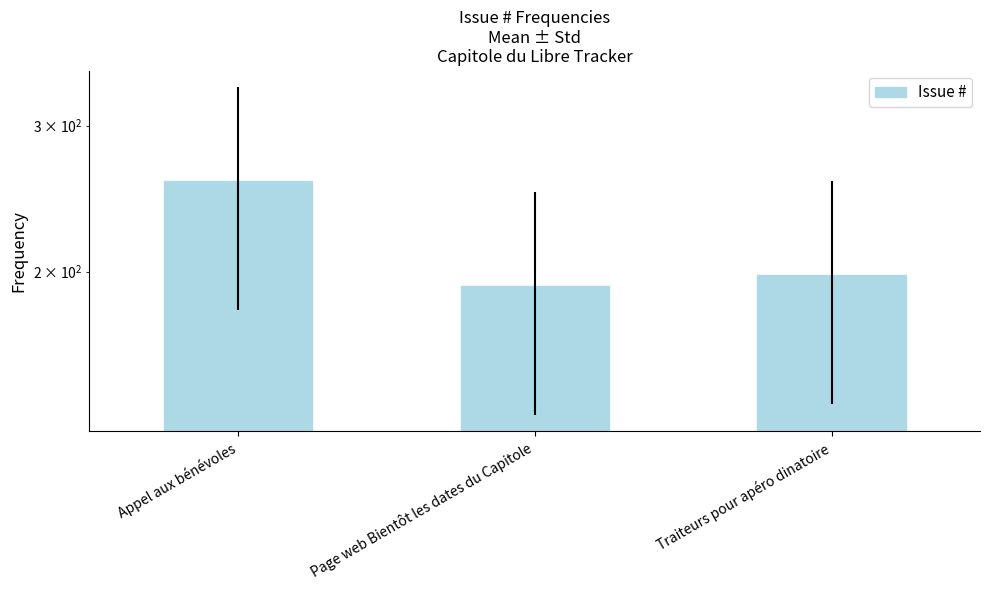

Which category has the lowest value across all series?

Page web Bientôt les dates du Capitole